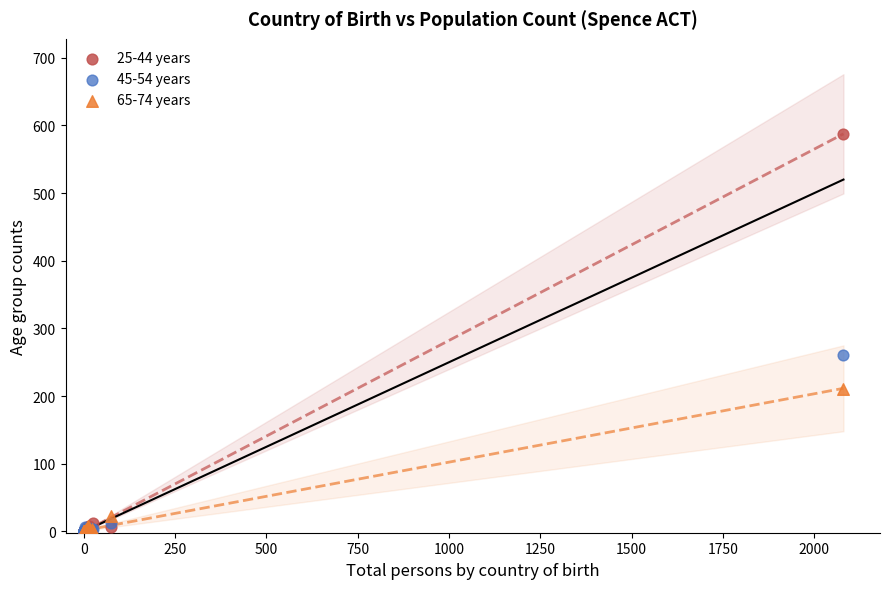

What are all the series names shown in the legend?

25-44 years, 45-54 years, 65-74 years